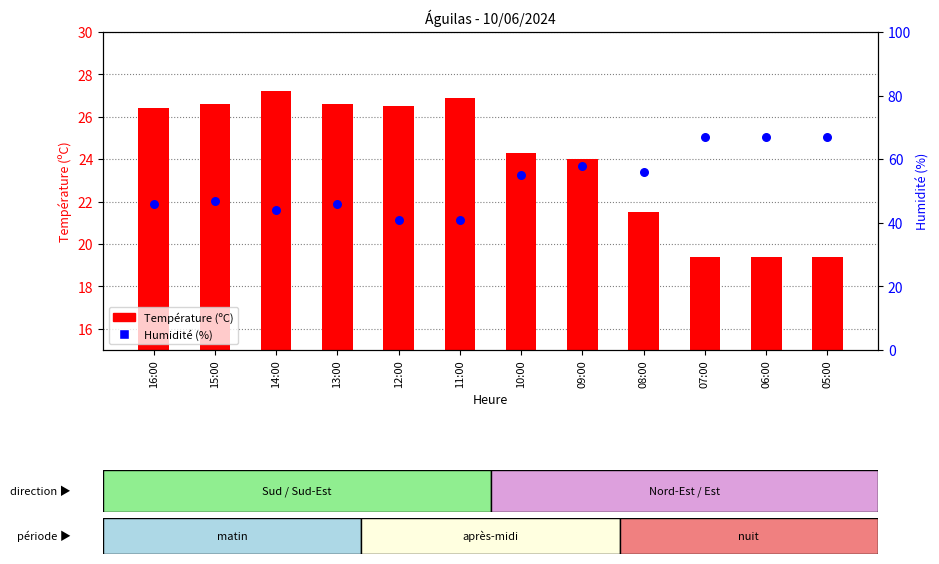

What are all the series names shown in the legend?

Température (ºC), Humidité (%)